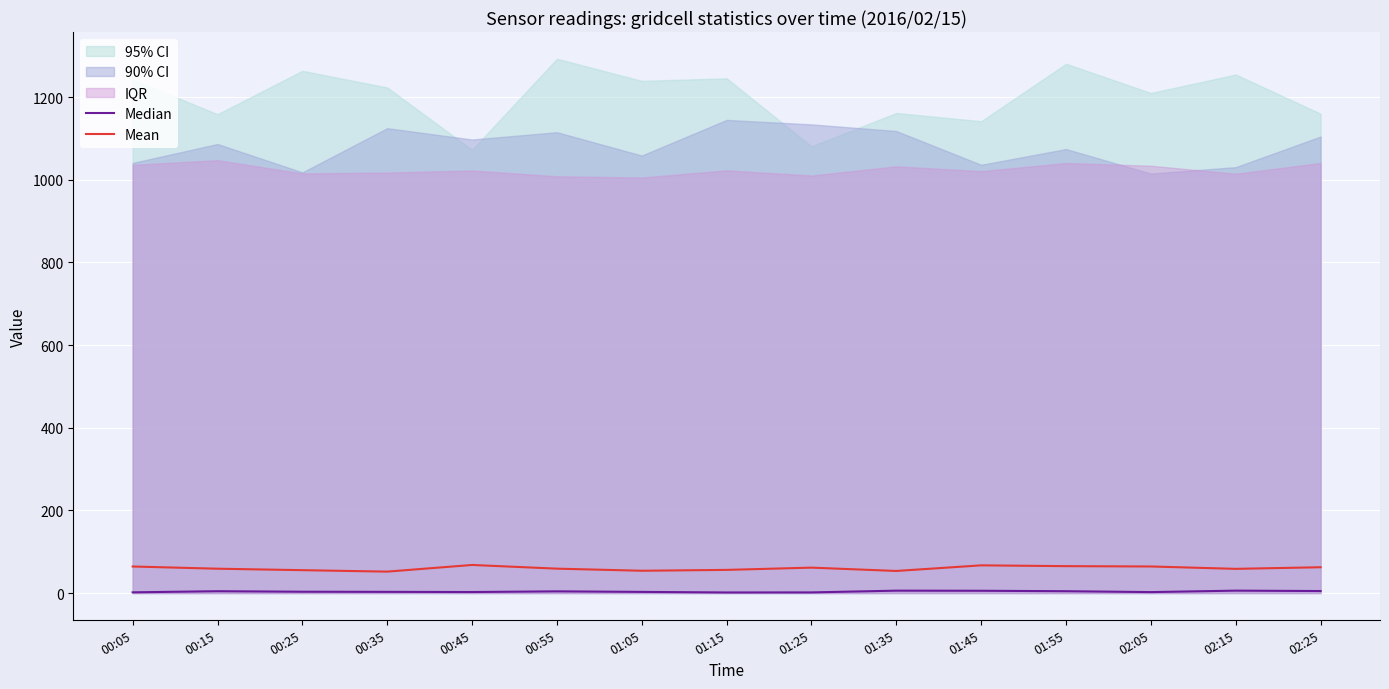

Reading left to right, what are all the values shown in this chart?

Median: 00:05=1.8	00:15=4.5	00:25=3.2	00:35=2.9	00:45=2.5	00:55=4.2	01:05=2.8	01:15=1.4	01:25=1.6	01:35=5.8	01:45=5.5	01:55=4.5	02:05=2.3	02:15=5.8	02:25=4.9
Mean: 00:05=64.3	00:15=58.9	00:25=55.4	00:35=51.9	00:45=68.0	00:55=59.1	01:05=54.0	01:15=56.1	01:25=61.5	01:35=53.5	01:45=67.1	01:55=65.1	02:05=64.3	02:15=58.6	02:25=62.5